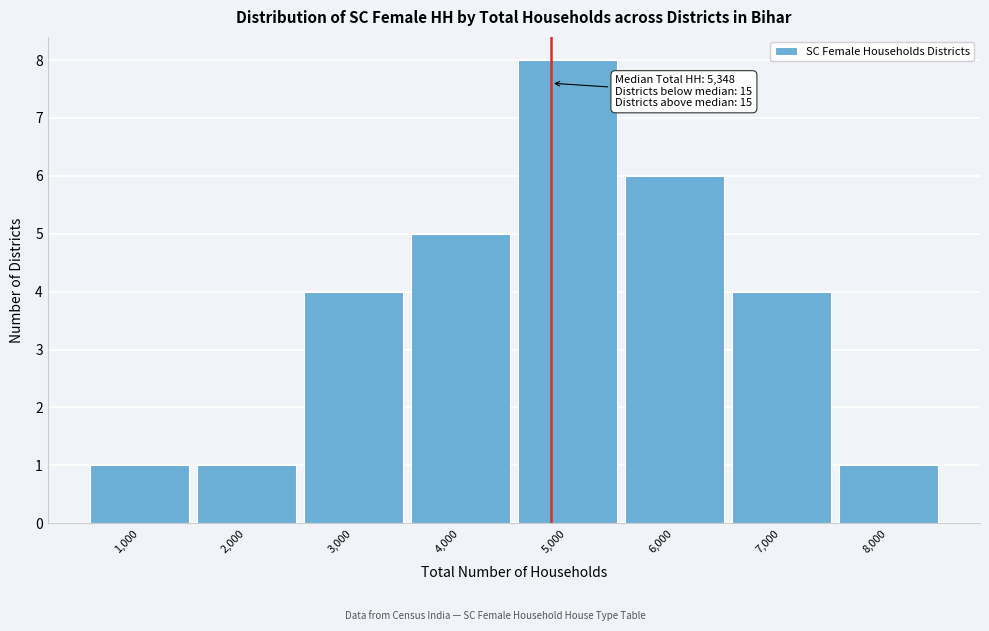

Reading left to right, list all the values displayed in this chart.

1	1	4	5	8	6	4	1